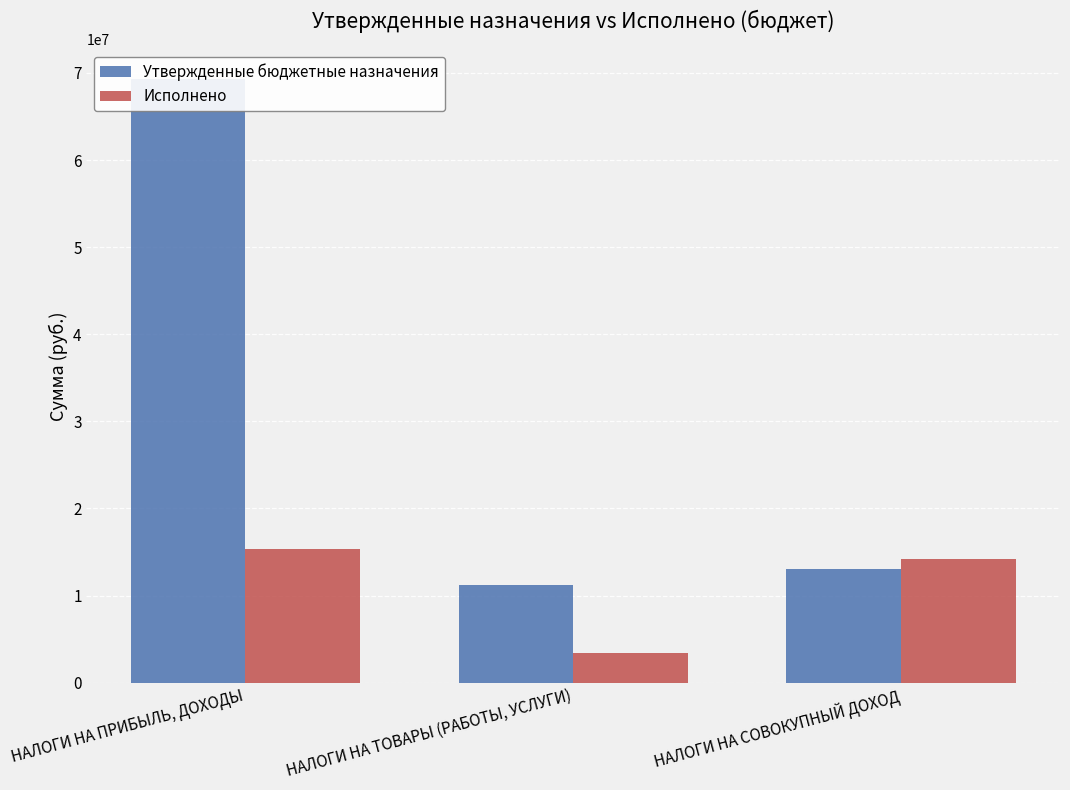

Is the value of Утвержденные бюджетные назначения at НАЛОГИ НА ТОВАРЫ (РАБОТЫ, УСЛУГИ) greater than the value of Исполнено at НАЛОГИ НА ТОВАРЫ (РАБОТЫ, УСЛУГИ)?

Yes